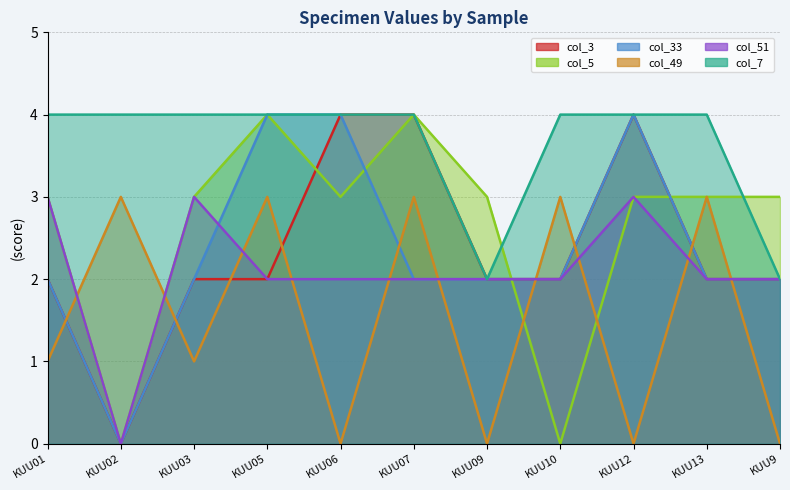

What is the value of the col_5 point at the 11th from the left?

3